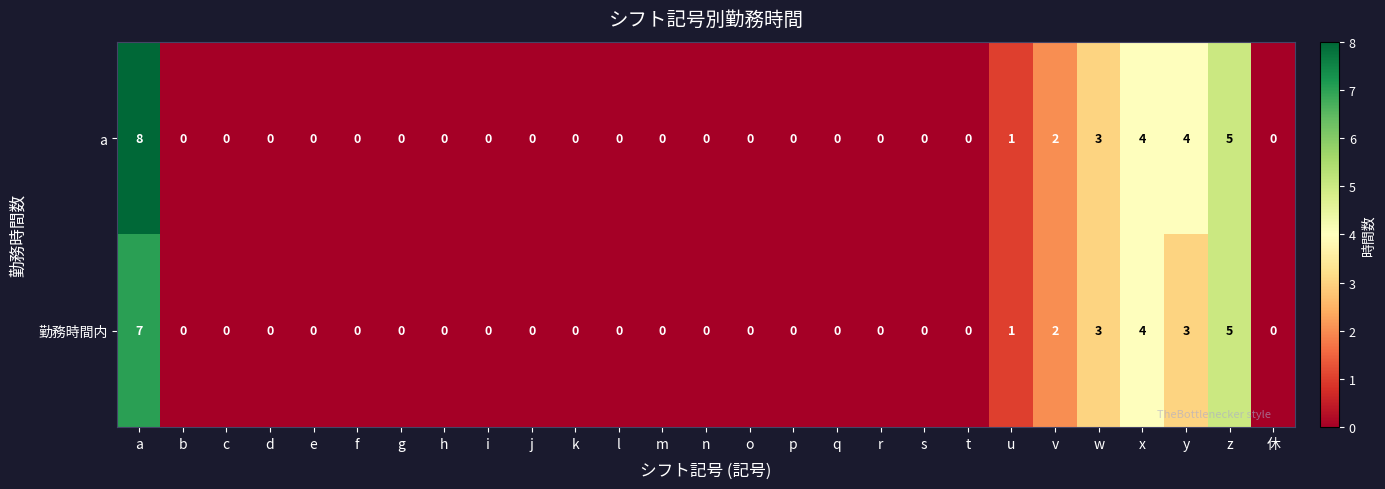

List the series in order of their overall mean, lowest first.

勤務時間内, a